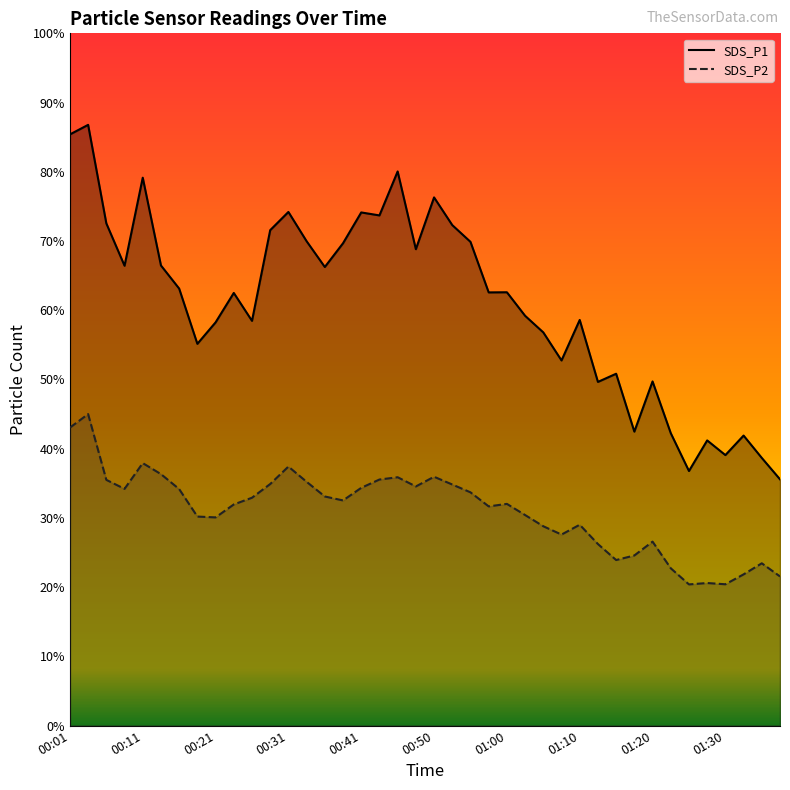

What are all the series names shown in the legend?

SDS_P1, SDS_P2